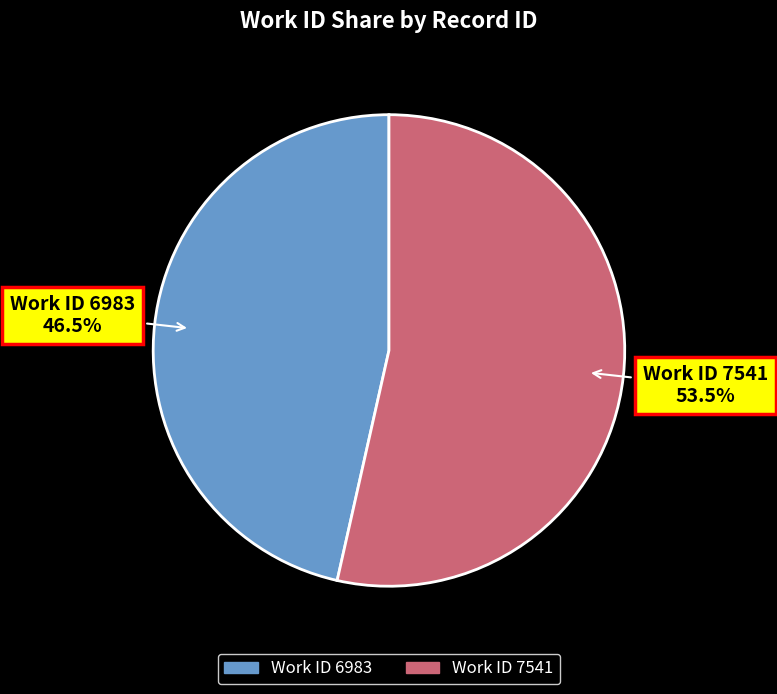

Approximately how many times larger is the value at Work ID 7541 compared to Work ID 6983?

1.2